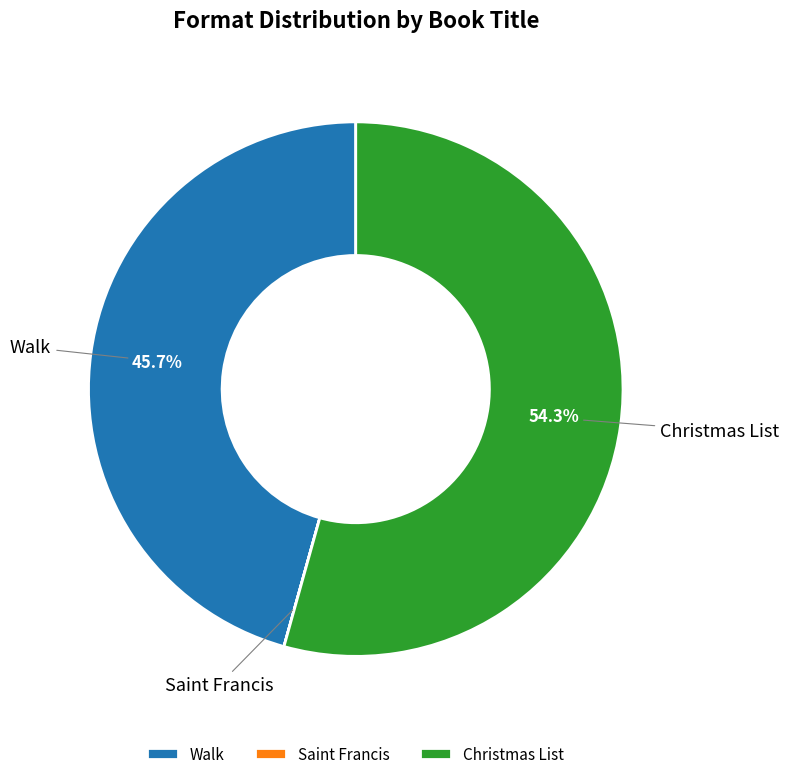

Which slice is the largest?

Christmas List